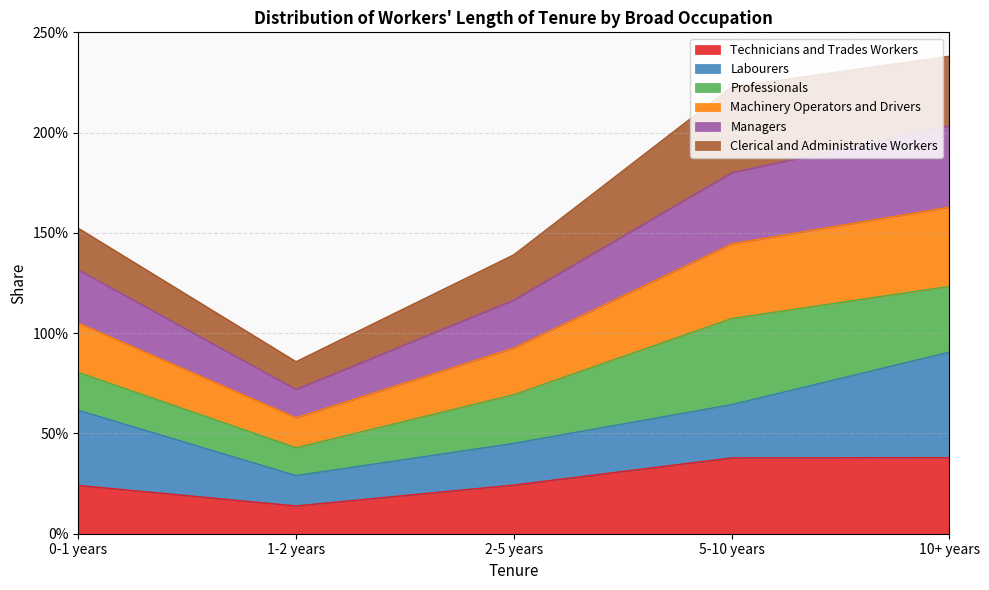

List the labels in order of Machinery Operators and Drivers value, largest first.

10+ years, 5-10 years, 0-1 years, 2-5 years, 1-2 years